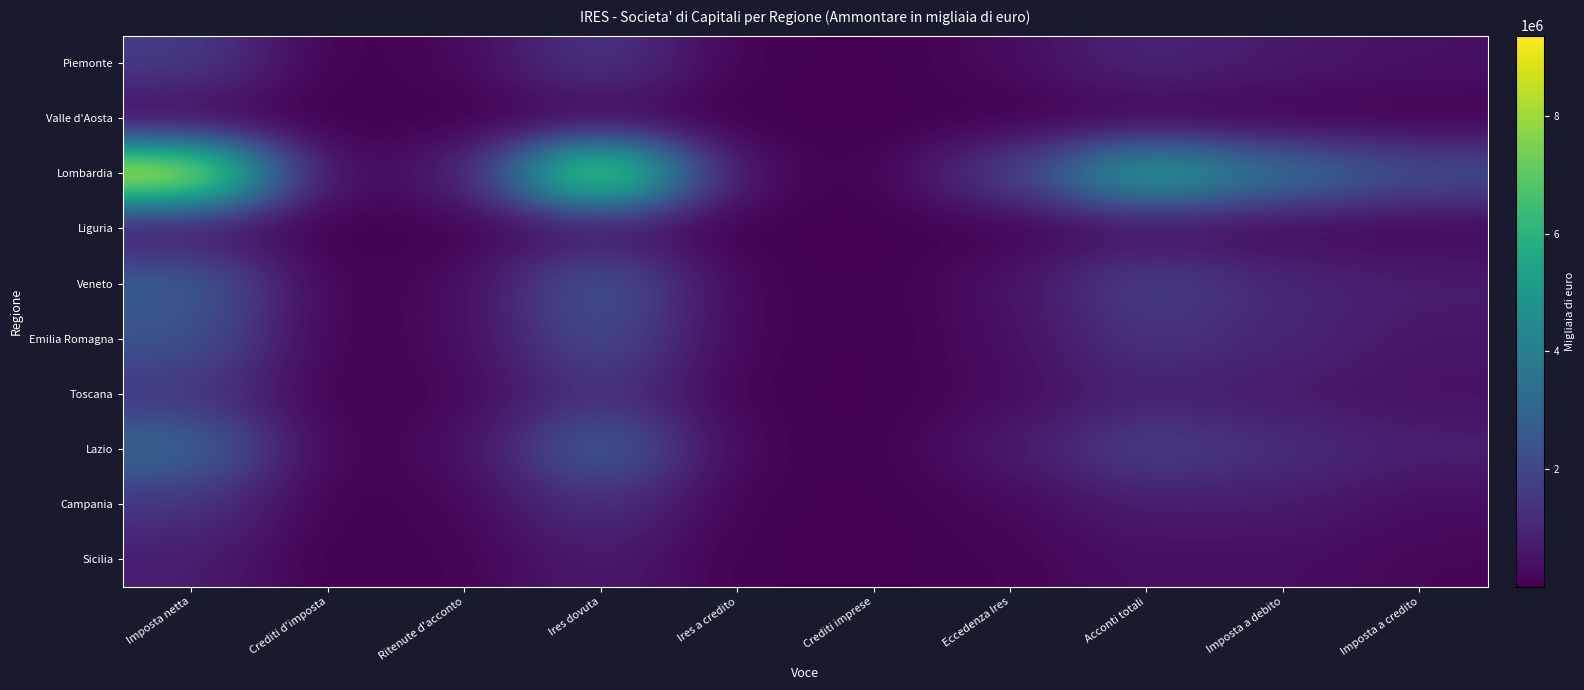

Reading right to left, transcribe all the data shown in this chart.

Piemonte: Imposta a credito=401858	Imposta a debito=630511	Acconti totali=997381	Eccedenza Ires=267986	Crediti imprese=326	Ires a credito=64903	Ires dovuta=1559193	Ritenute d'acconto=181703	Crediti d'imposta=9598	Imposta netta=1685368
Valle d'Aosta: Imposta a credito=16244	Imposta a debito=12181	Acconti totali=14889	Eccedenza Ires=5661	Crediti imprese=7	Ires a credito=8033	Ires dovuta=24526	Ritenute d'acconto=10965	Crediti d'imposta=14	Imposta netta=27472
Lombardia: Imposta a credito=2269117	Imposta a debito=3512425	Acconti totali=5745615	Eccedenza Ires=1704187	Crediti imprese=4476	Ires a credito=236683	Ires dovuta=8934051	Ritenute d'acconto=618085	Crediti d'imposta=54956	Imposta netta=9370362
Liguria: Imposta a credito=106751	Imposta a debito=161905	Acconti totali=265830	Eccedenza Ires=58598	Crediti imprese=316	Ires a credito=25516	Ires dovuta=405385	Ritenute d'acconto=59638	Crediti d'imposta=1882	Imposta netta=441382
Veneto: Imposta a credito=728527	Imposta a debito=1039656	Acconti totali=1871274	Eccedenza Ires=404173	Crediti imprese=876	Ires a credito=95328	Ires dovuta=2682734	Ritenute d'acconto=225512	Crediti d'imposta=10067	Imposta netta=2822840
Emilia Romagna: Imposta a credito=553757	Imposta a debito=996438	Acconti totali=1432816	Eccedenza Ires=324031	Crediti imprese=723	Ires a credito=103715	Ires dovuta=2303699	Ritenute d'acconto=242744	Crediti d'imposta=11379	Imposta netta=2454070
Toscana: Imposta a credito=409684	Imposta a debito=609043	Acconti totali=864081	Eccedenza Ires=262885	Crediti imprese=1087	Ires a credito=61072	Ires dovuta=1388391	Ritenute d'acconto=150905	Crediti d'imposta=11478	Imposta netta=1489702
Lazio: Imposta a credito=804225	Imposta a debito=1238934	Acconti totali=1849417	Eccedenza Ires=620474	Crediti imprese=1138	Ires a credito=115095	Ires dovuta=3020455	Ritenute d'acconto=267705	Crediti d'imposta=23486	Imposta netta=3196531
Campania: Imposta a credito=300462	Imposta a debito=681111	Acconti totali=731084	Eccedenza Ires=199381	Crediti imprese=761	Ires a credito=49719	Ires dovuta=1361083	Ritenute d'acconto=137785	Crediti d'imposta=3812	Imposta netta=1452960
Sicilia: Imposta a credito=166663	Imposta a debito=347751	Acconti totali=367302	Eccedenza Ires=106972	Crediti imprese=415	Ires a credito=29827	Ires dovuta=685467	Ritenute d'acconto=85716	Crediti d'imposta=3076	Imposta netta=744418